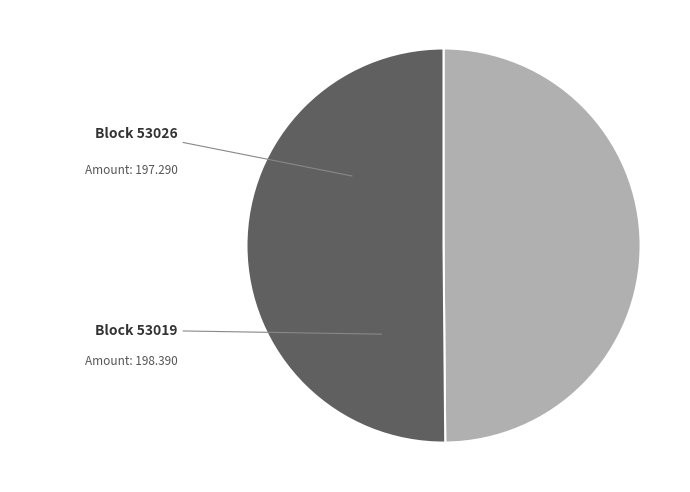

Which slice is the smallest?

53026